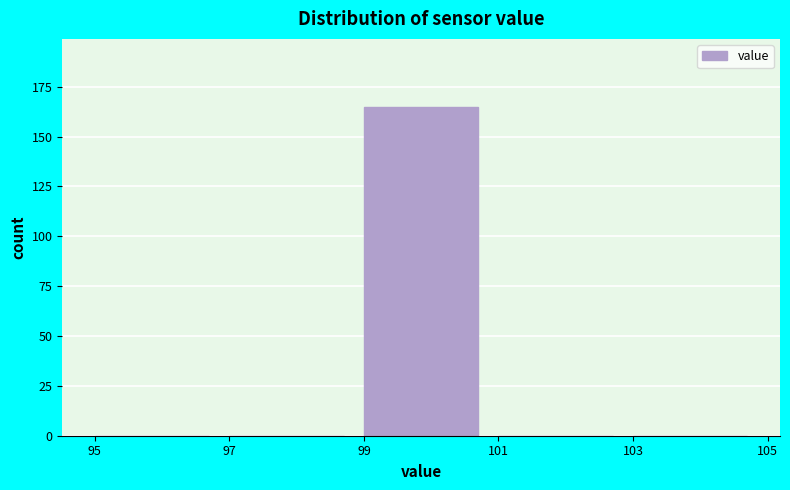

Reading left to right, list every bar in this chart as the range it spans on the x-axis followed by its height. The values are not printed on the chart, so give them approximately, as read against the axis.

95 to 97: 0
97 to 99: 0
99 to 101: 165
101 to 103: 0
103 to 105: 0